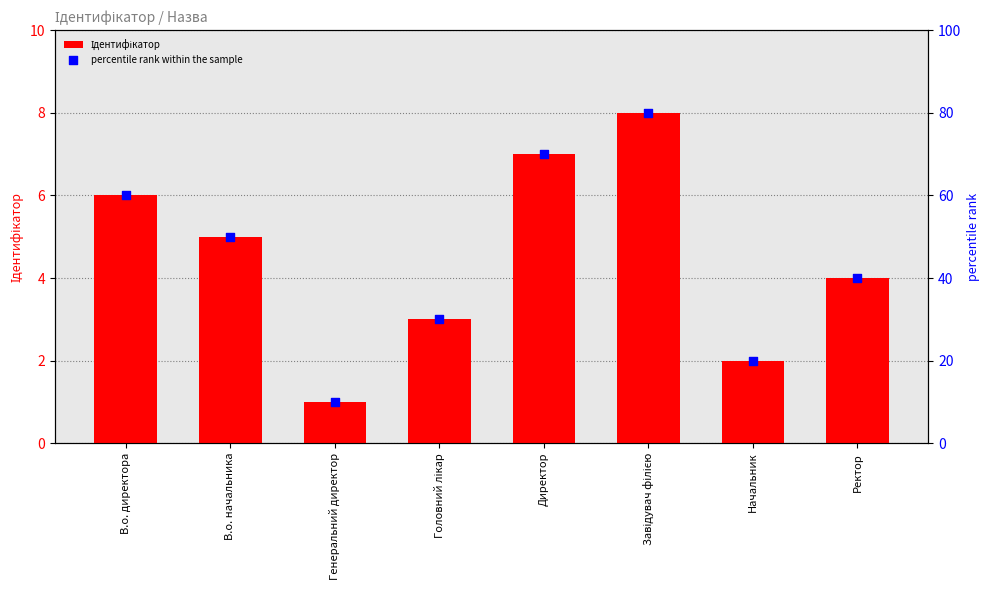

Which series has the widest spread of Y values?

percentile rank within the sample